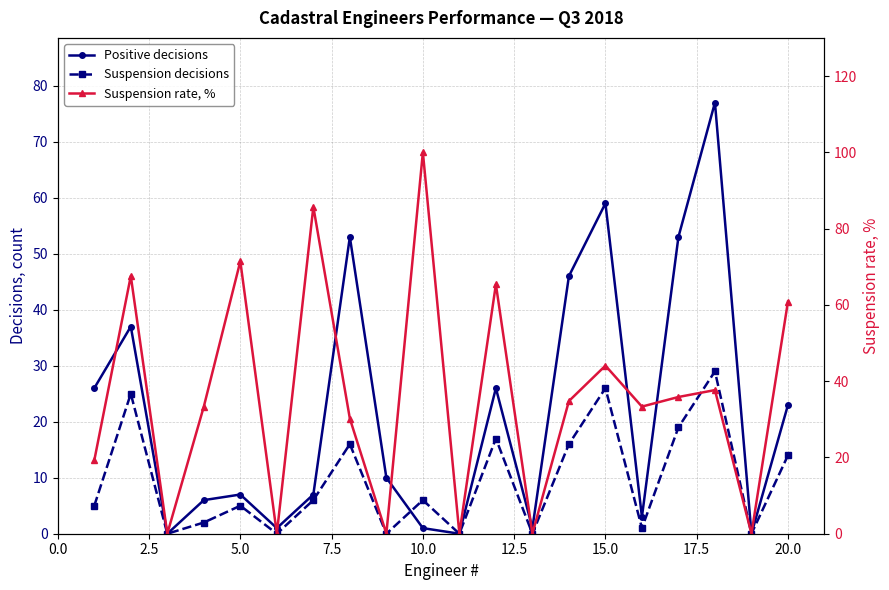

What is the difference between the maximum and second lowest values in the Suspension decisions series?

29.0